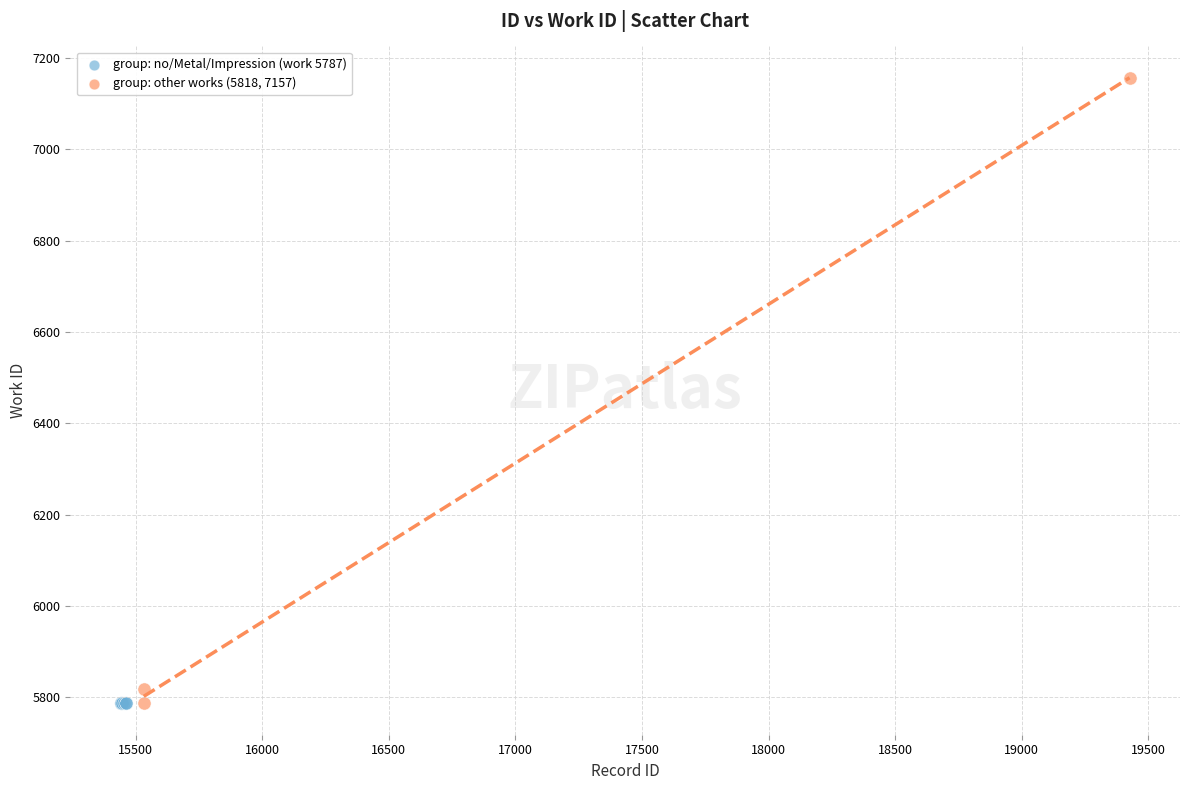

Which series contains the highest Y value?

group: other works (5818, 7157)